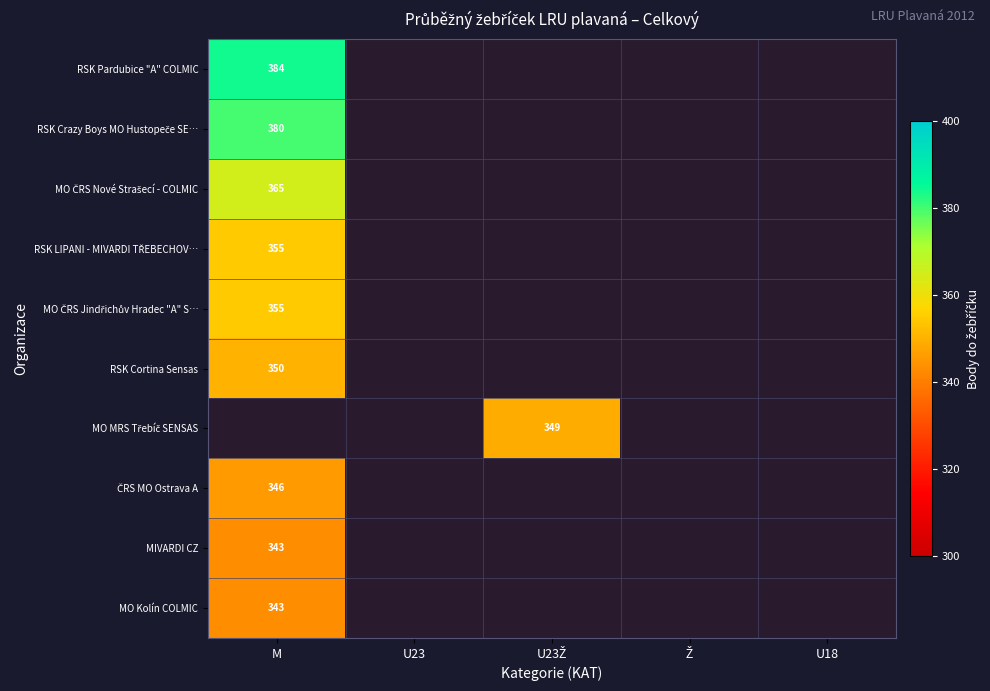

What is the smallest value displayed?

343.0